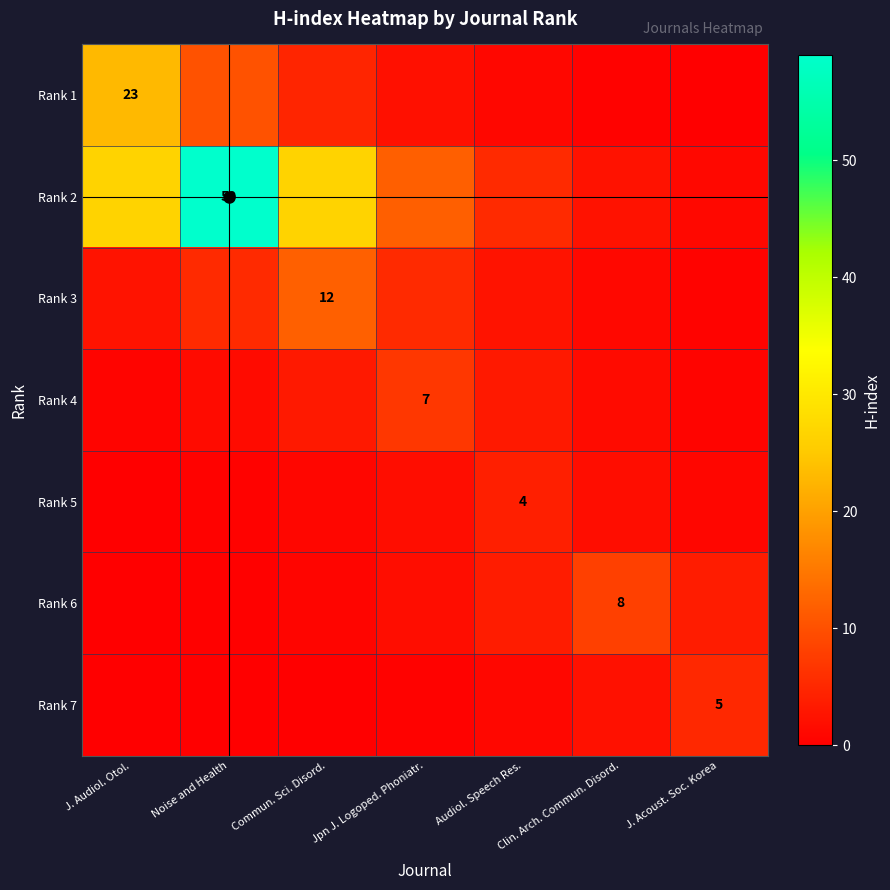

List the series in order of their peak value, lowest first.

Rank 5, Rank 7, Rank 4, Rank 6, Rank 3, Rank 1, Rank 2